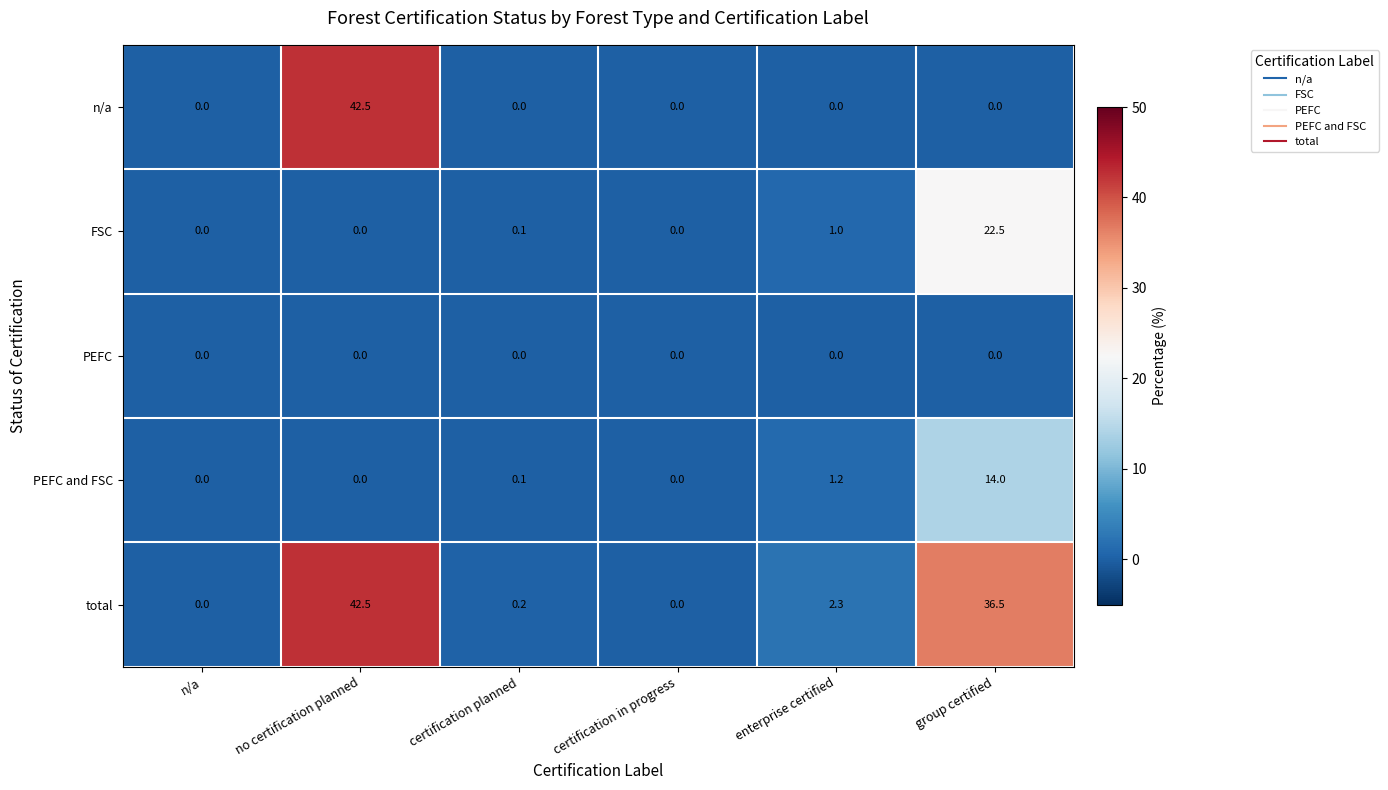

What is the total value across all series at certification planned?

0.4